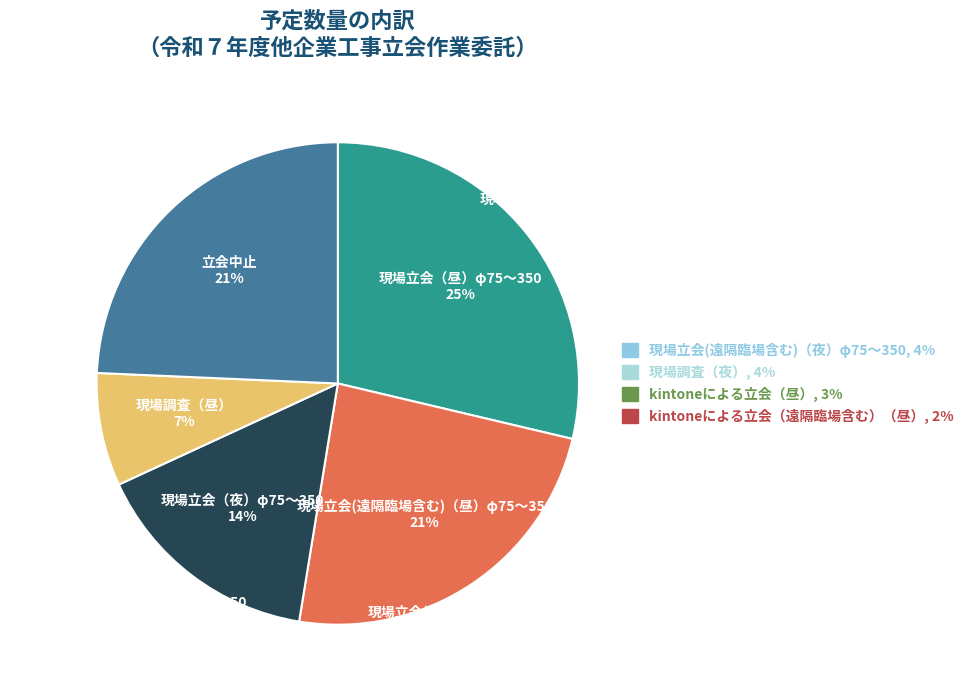

What is the smallest slice in the pie chart?

kintoneによる立会（遠隔臨場含む）（昼）